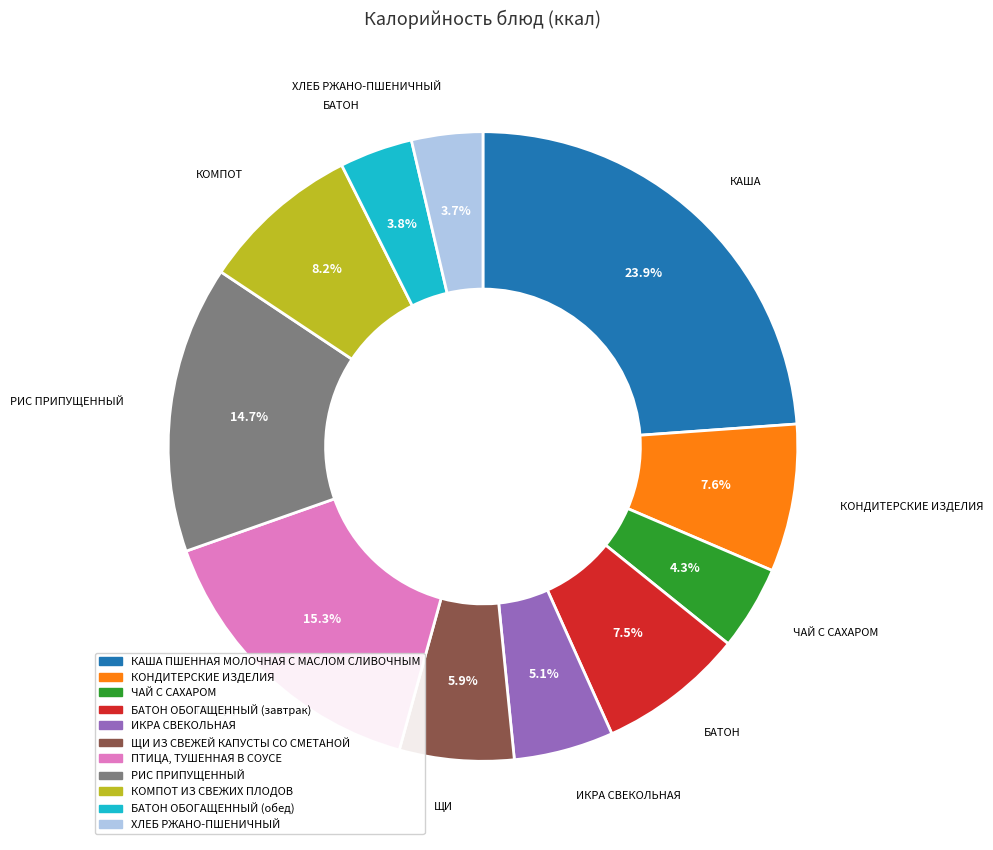

Does РИС ПРИПУЩЕННЫЙ represent more than half of the total?

No